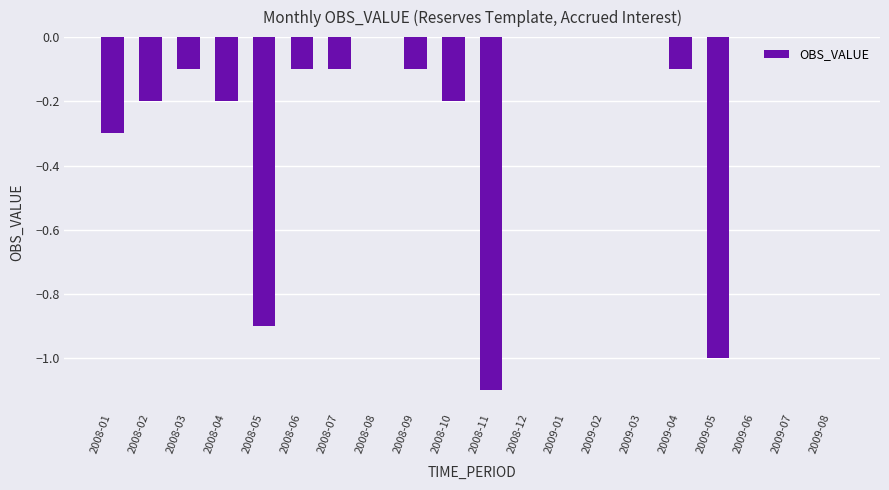

What is the sum of all values?

-4.4